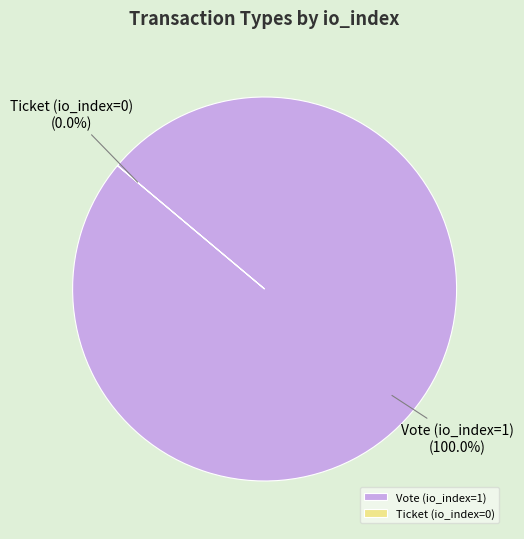

To the nearest percent, what percentage of the pie is Vote (io_index=1)?

100%